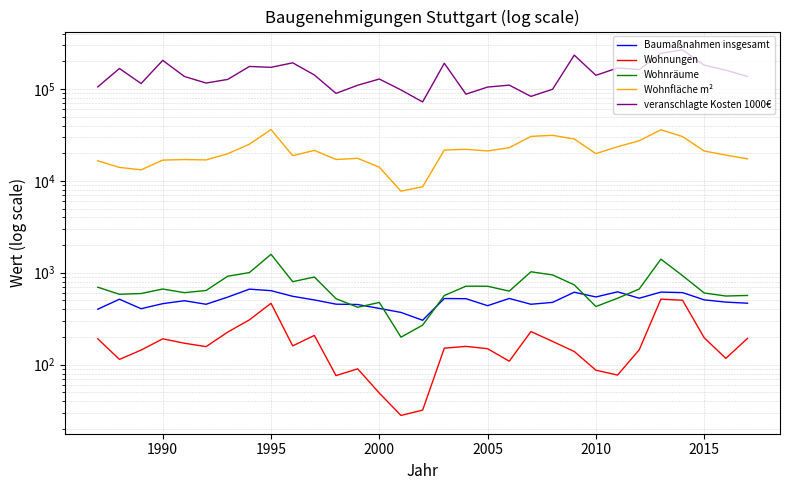

What are all the series names shown in the legend?

Baumaßnahmen insgesamt, Wohnungen, Wohnräume, Wohnfläche m², veranschlagte Kosten 1000€